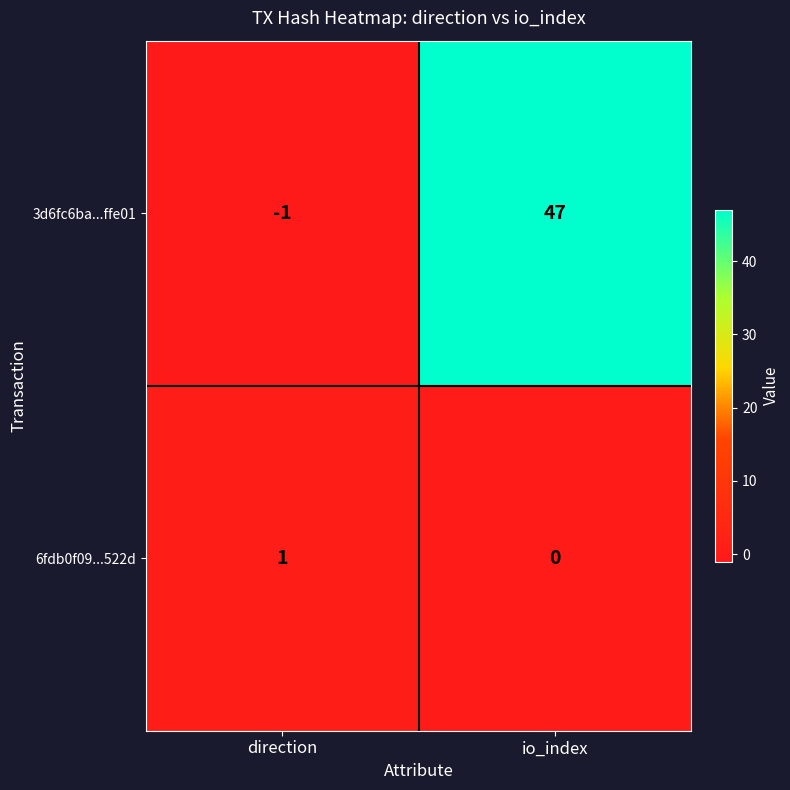

Which label corresponds to the smallest value in the chart?

direction